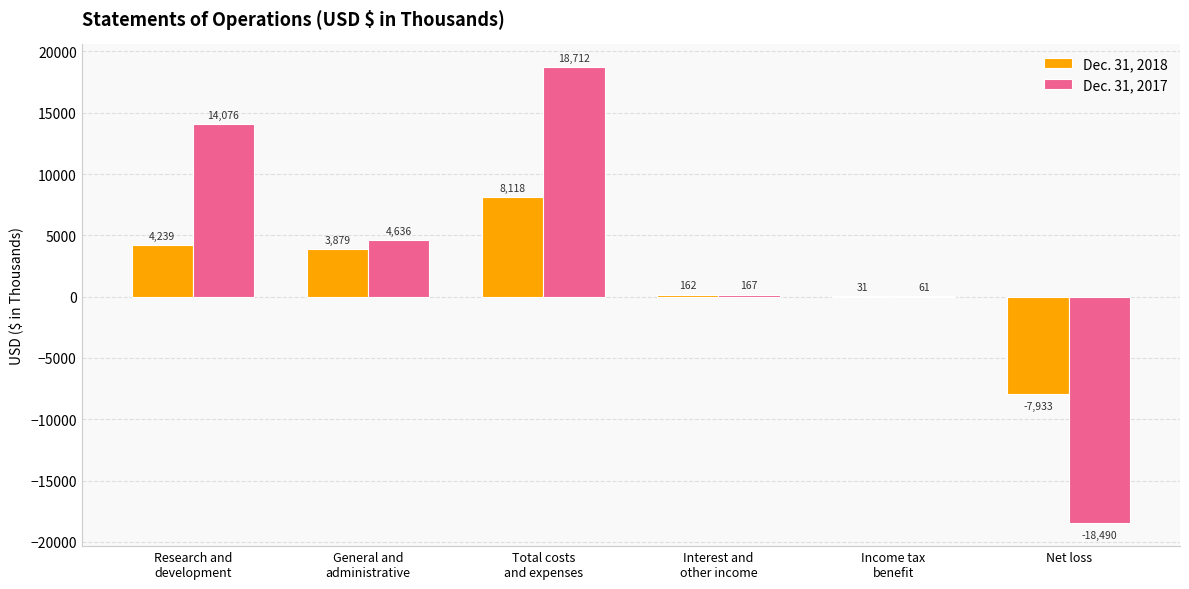

How many values in Dec. 31, 2017 are above zero?

5